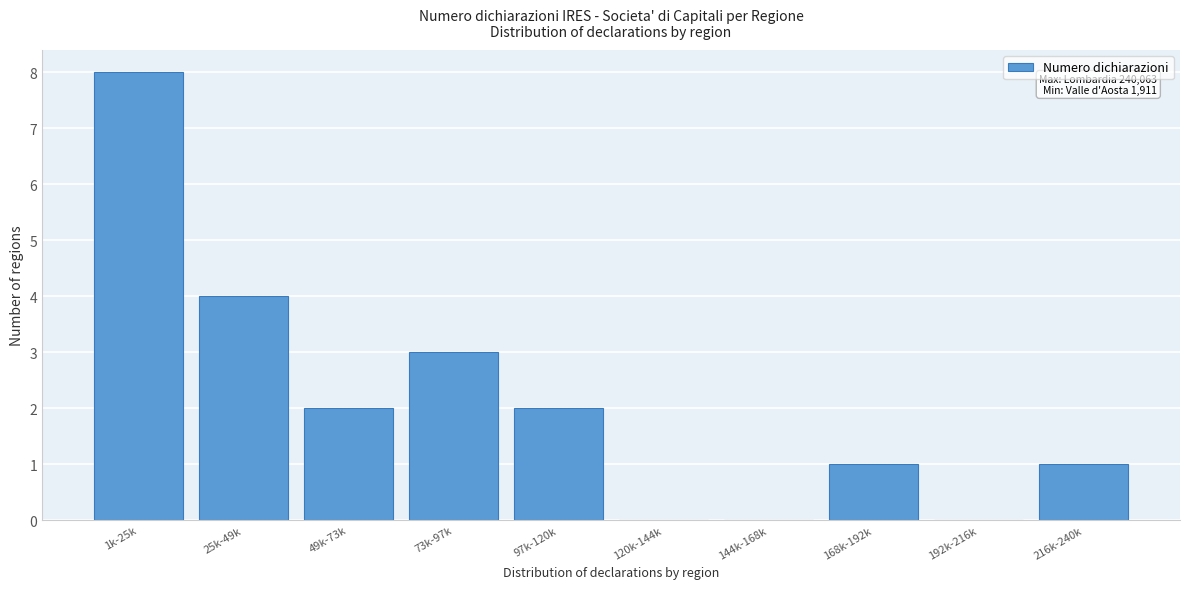

Reading left to right, list all the values displayed in this chart.

1k-25k=8	25k-49k=4	49k-73k=2	73k-97k=3	97k-120k=2	120k-144k=0	144k-168k=0	168k-192k=1	192k-216k=0	216k-240k=1